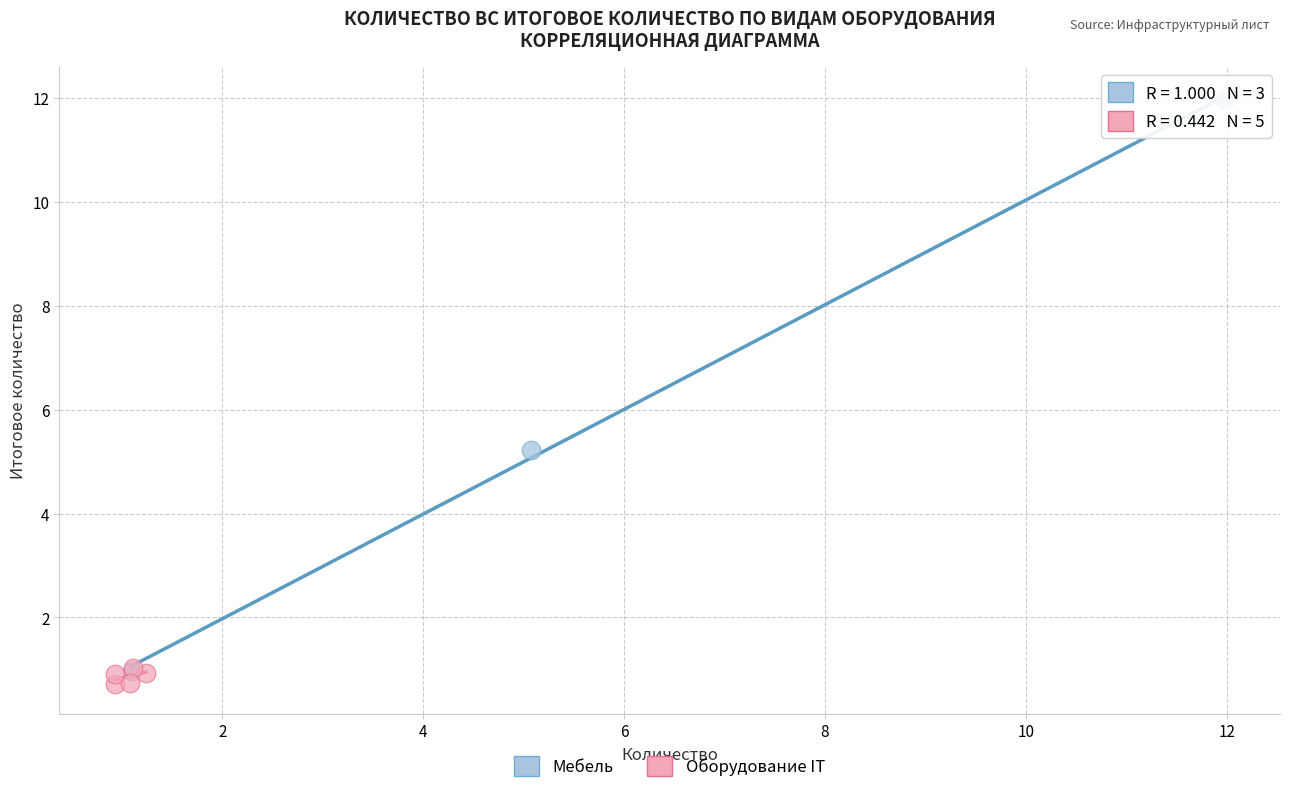

Which series has the largest Y range (max minus min)?

Мебель